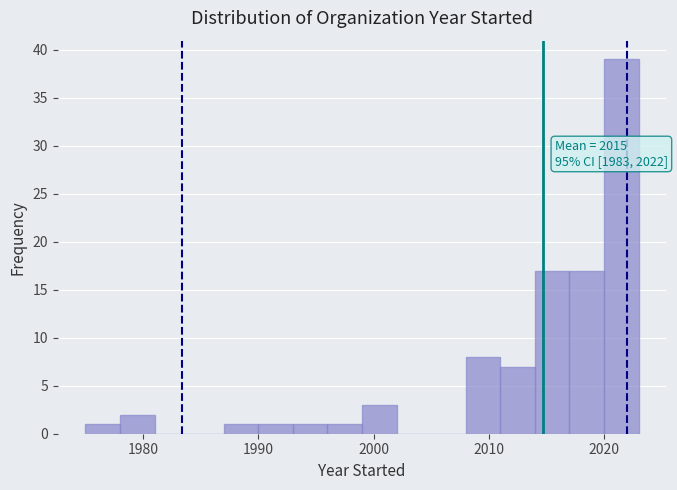

Around what value on the x-axis is the tallest bar? Give the approximate position of its centre, as read against the axis.

2022